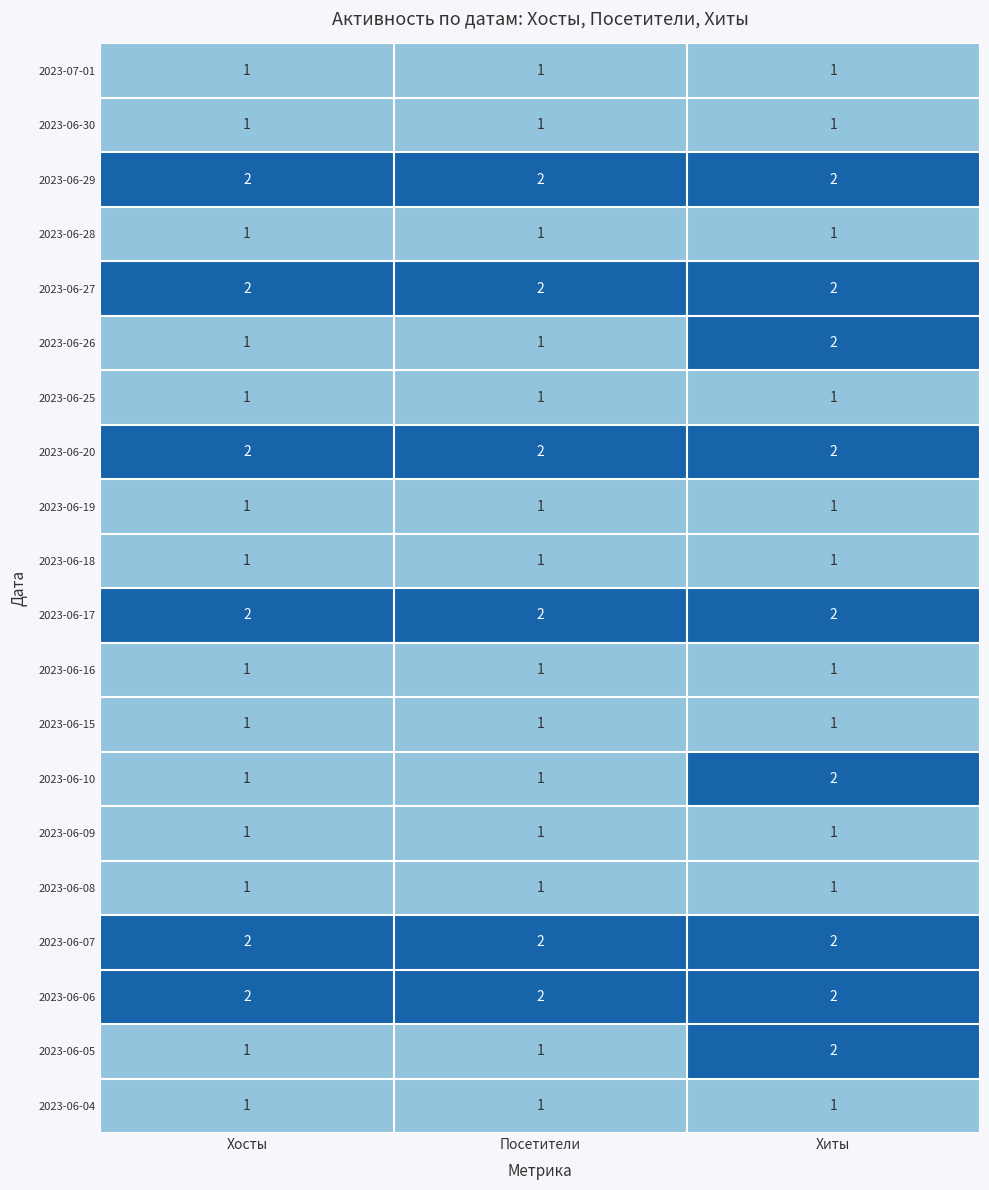

What is the greatest value displayed?

2